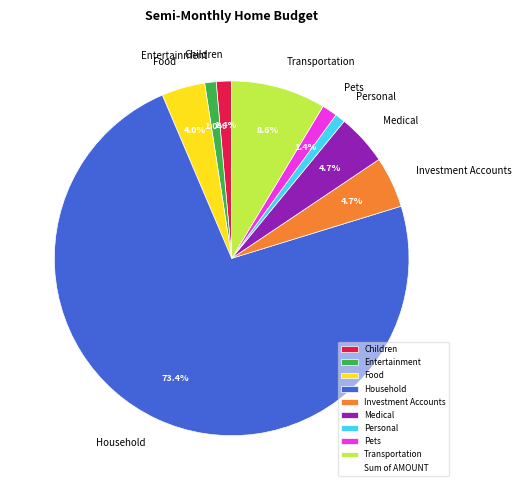

To the nearest percent, what is the average slice percentage?

11%